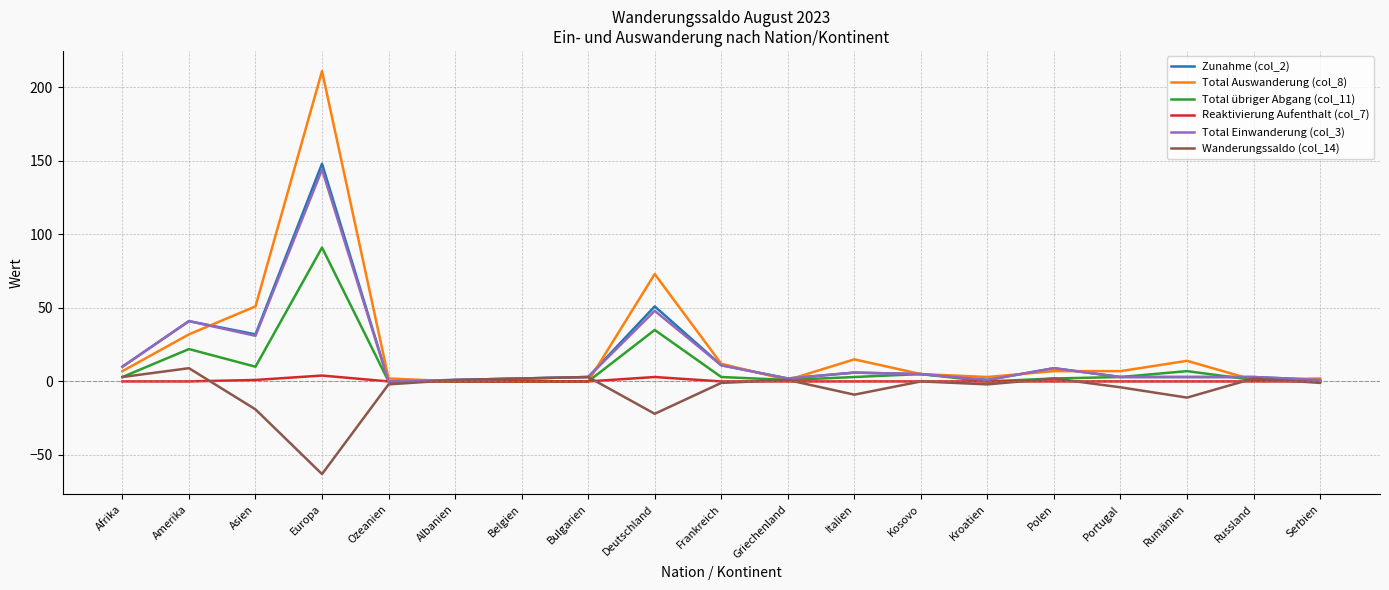

What position from the right is Amerika?

18